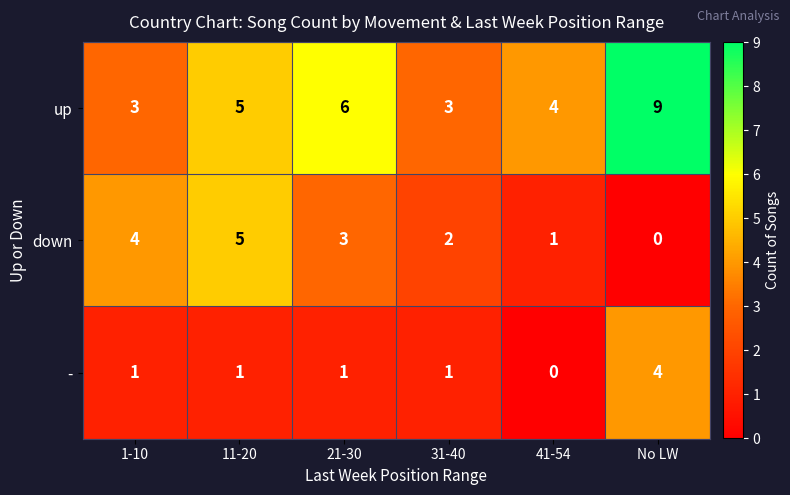

Reading left to right, list all the values displayed in this chart.

up: 3	5	6	3	4	9
down: 4	5	3	2	1	0
-: 1	1	1	1	0	4